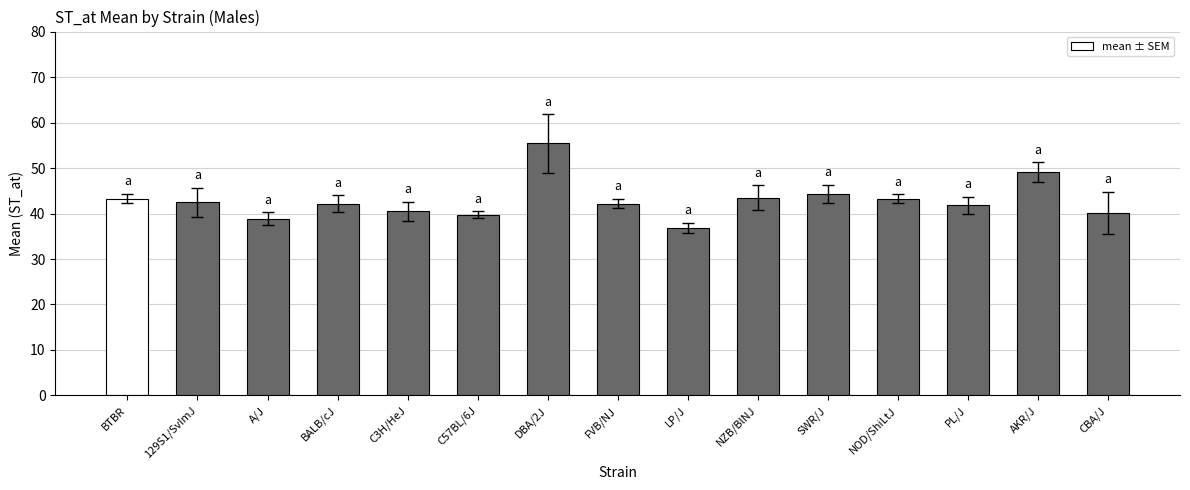

At which label does the data first exceed 42?

BTBR